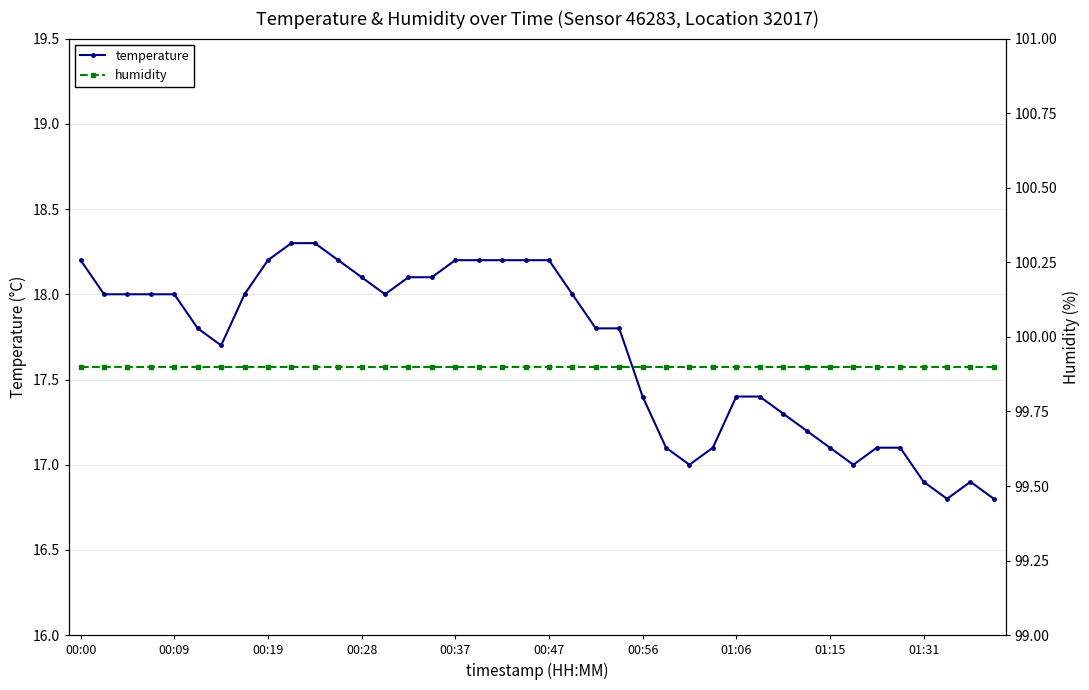

The temperature series shows 27.6 at 01:06. True or false?

False